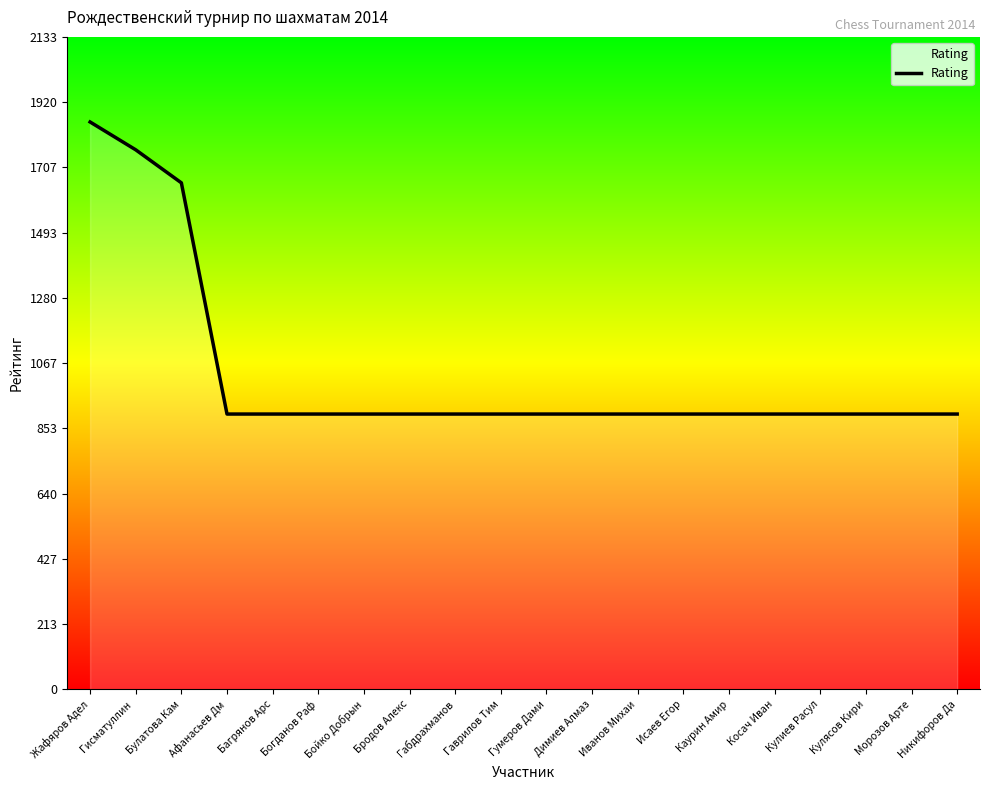

What is the approximate value at Булатова Кам, to the nearest 10?

1660